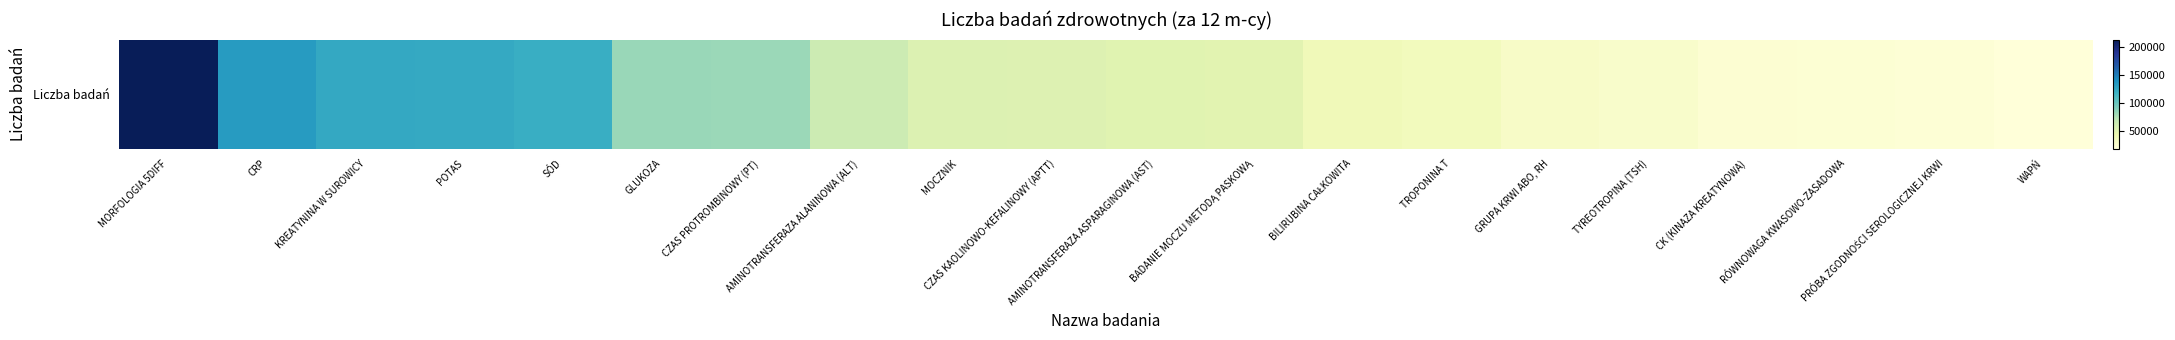

What is the change in value from POTAS to RÓWNOWAGA KWASOWO-ZASADOWA?

-100800